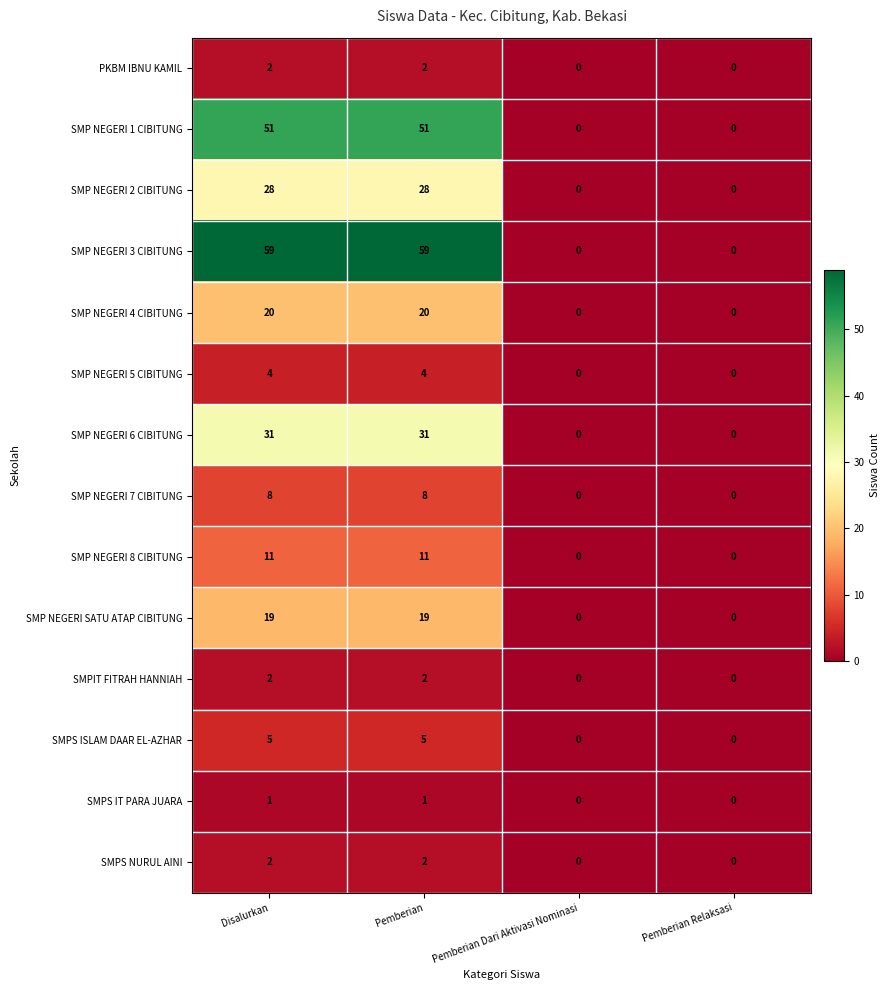

The PKBM IBNU KAMIL series shows 0 at Pemberian Relaksasi. True or false?

True